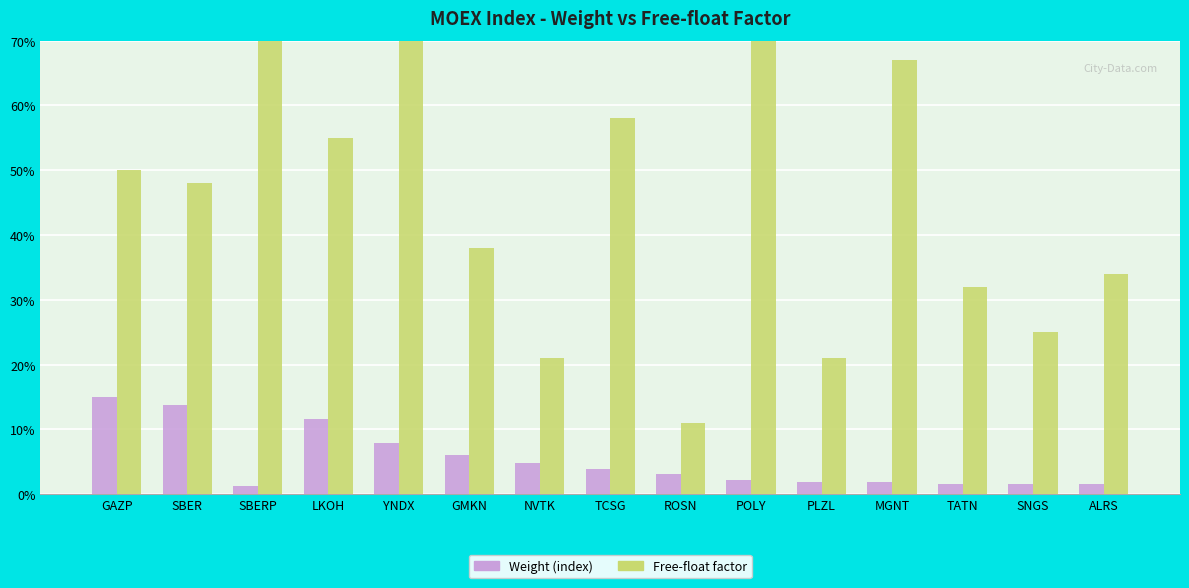

How many bars are there in each group?

2